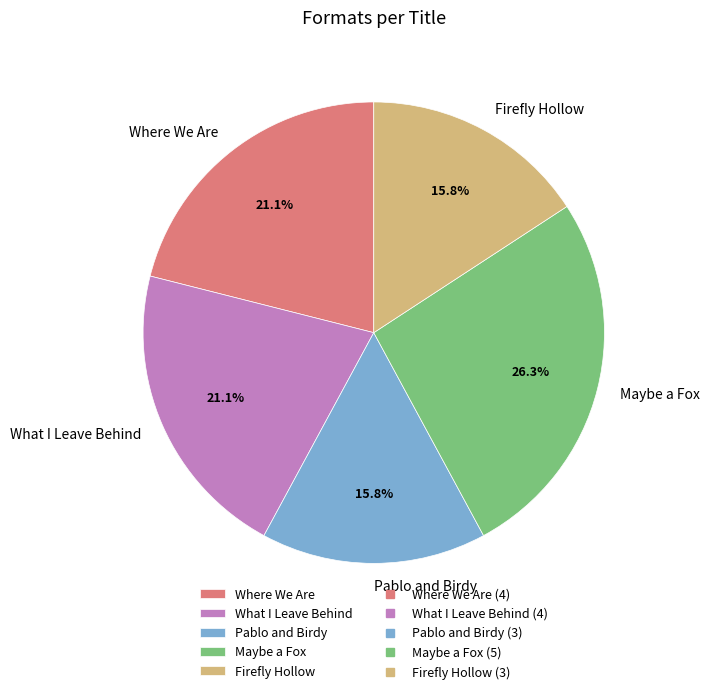

Is there any slice that represents more than half of the pie?

No